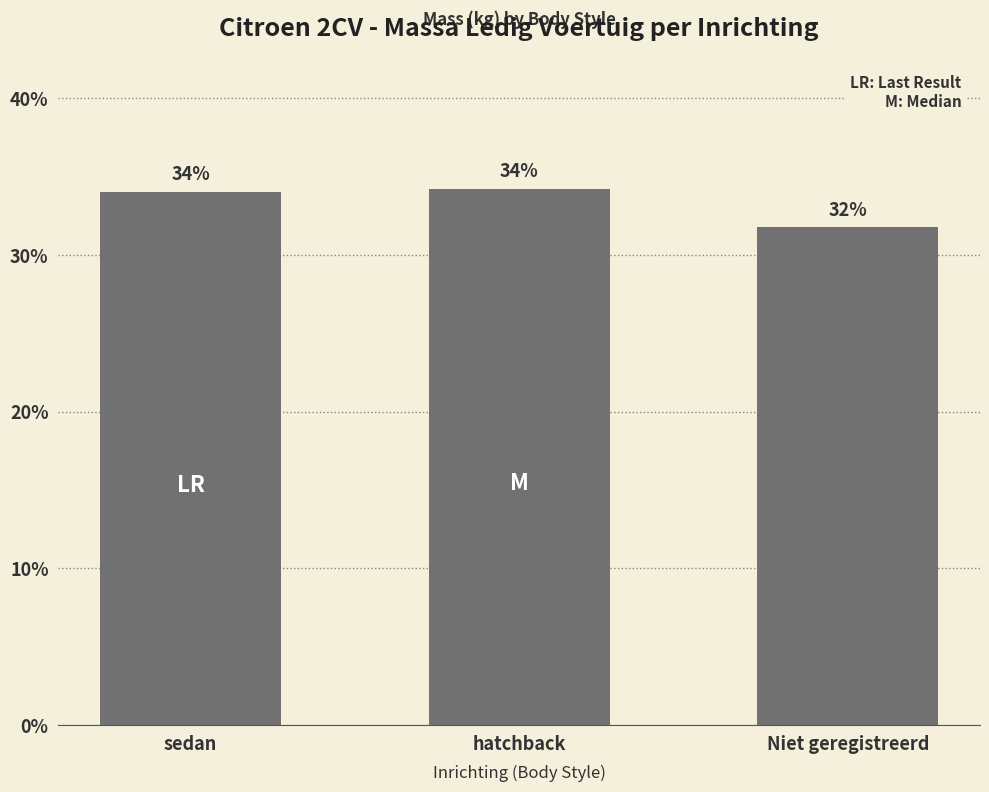

At which label is the value closest to 32?

Niet geregistreerd